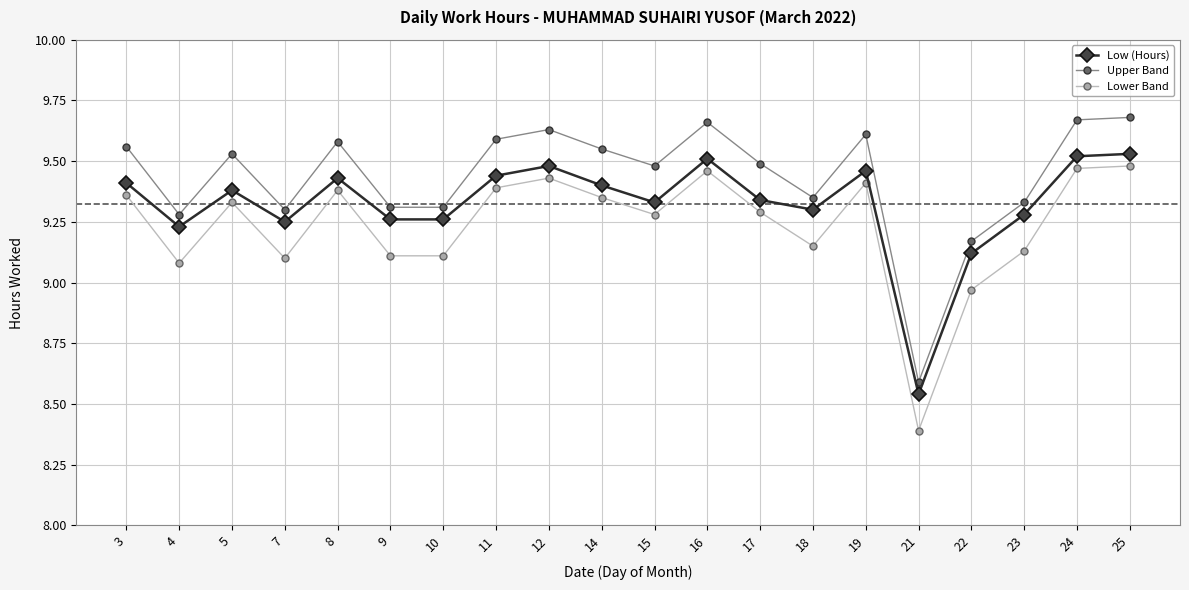

Rank the series by their average value, from lowest to highest.

Lower Band, Low (Hours), Upper Band